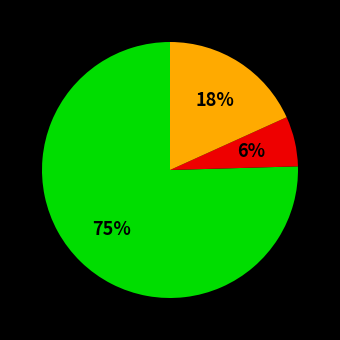

Is there a majority slice in this chart?

Yes